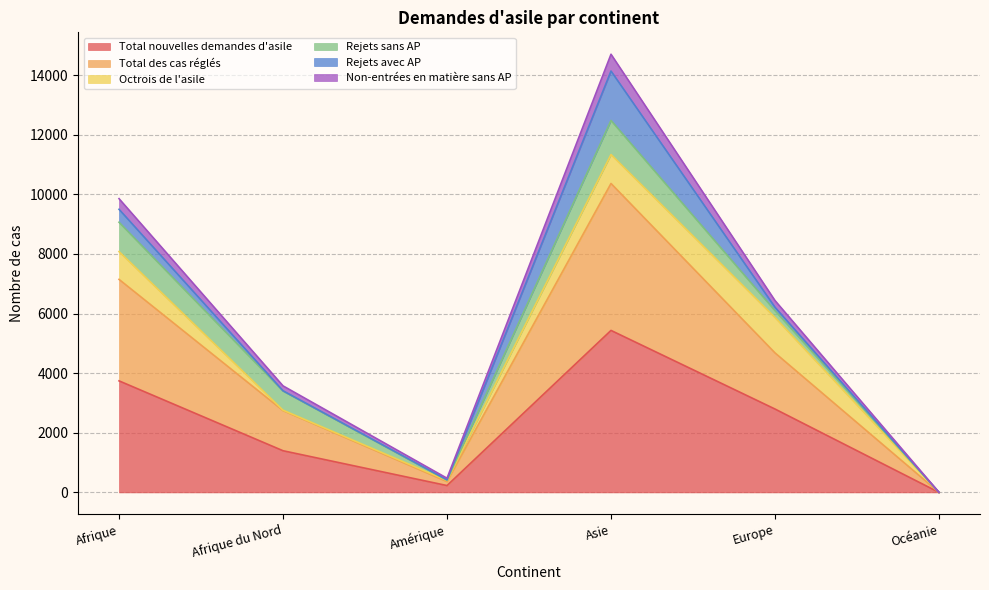

What is the maximum value for Total nouvelles demandes d'asile?

5434